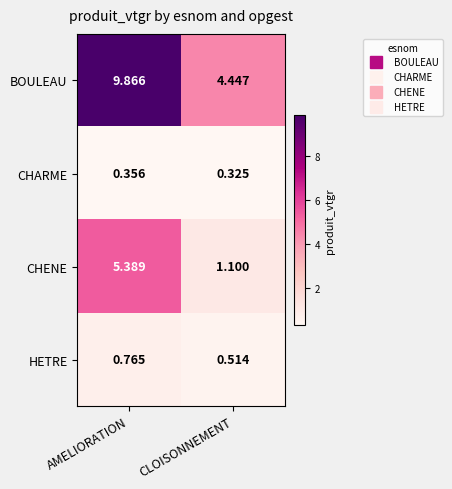

How many categories are shown in the chart?

2